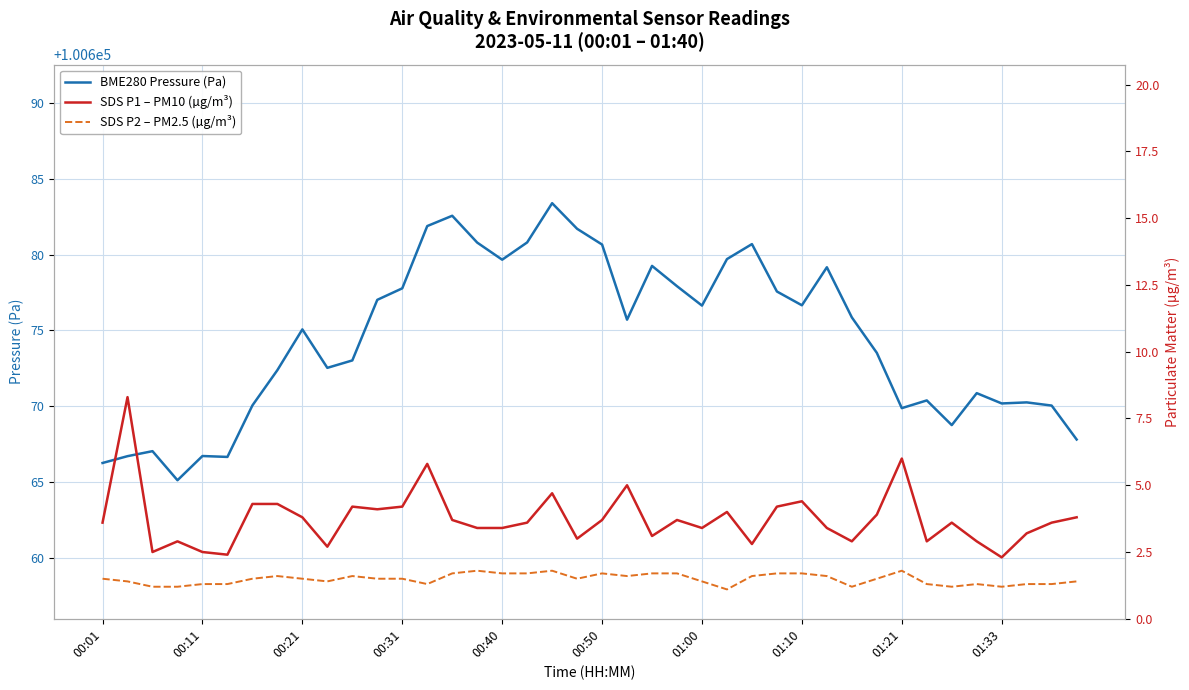

At how many categories does at least one series exceed 93935?

40